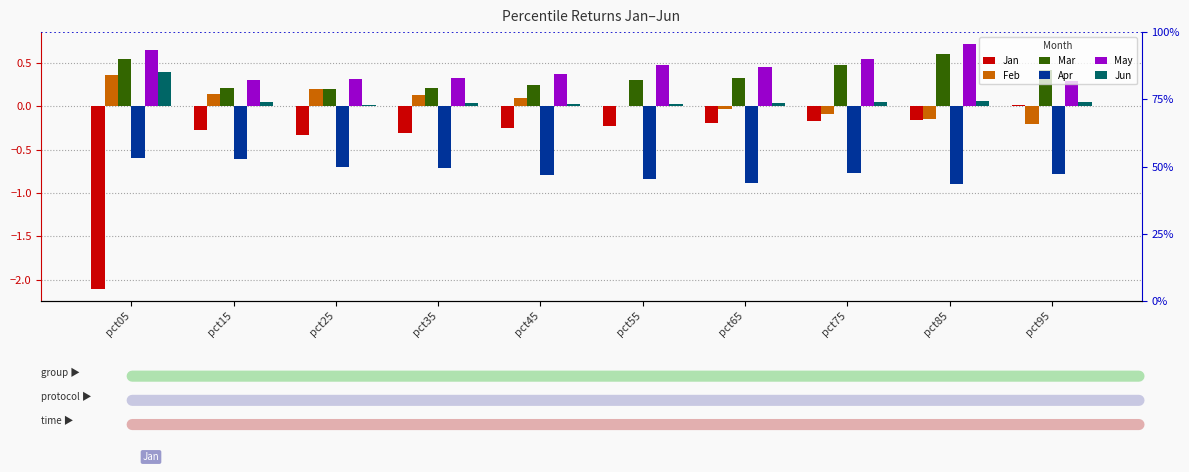

What is the total value across all series at pct75?

0.1